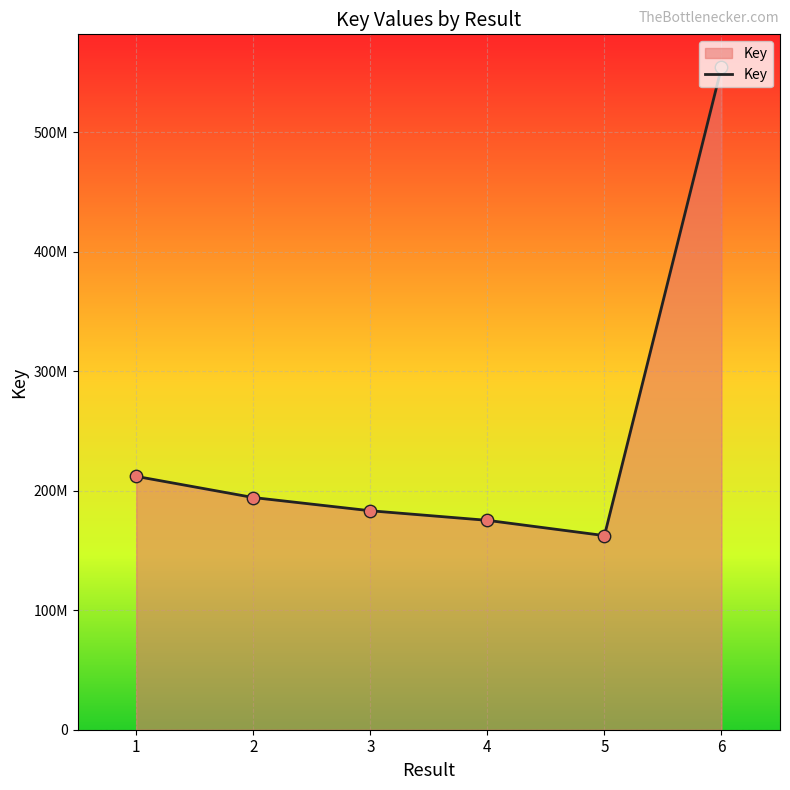

Approximately how many times larger is the value at 6 compared to 3?

3.0